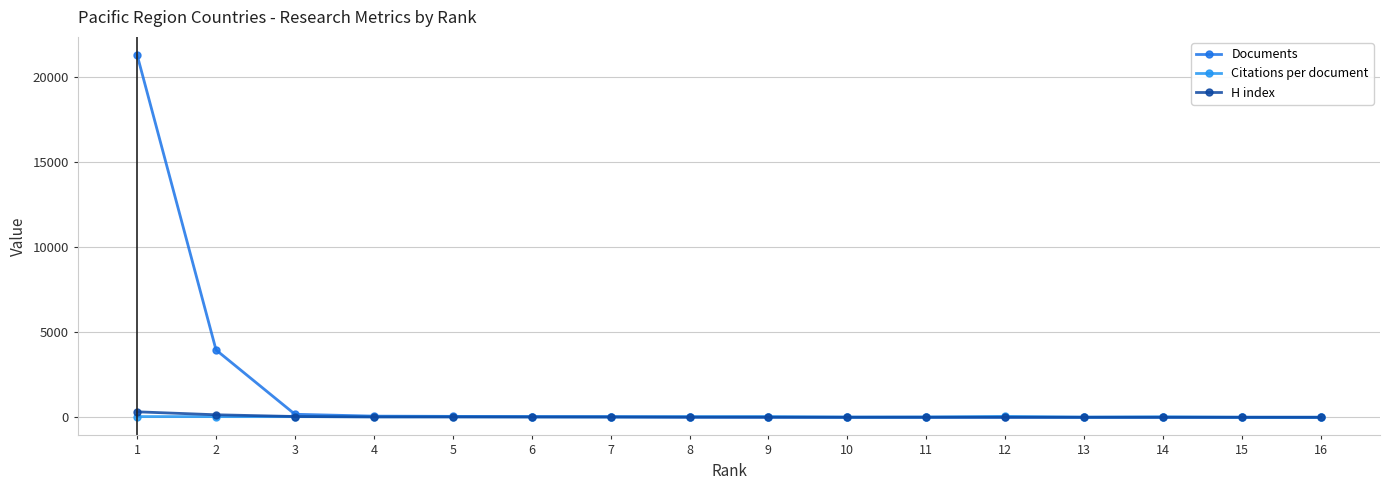

True or false: Citations per document has more than 2 interior local peaks.

True